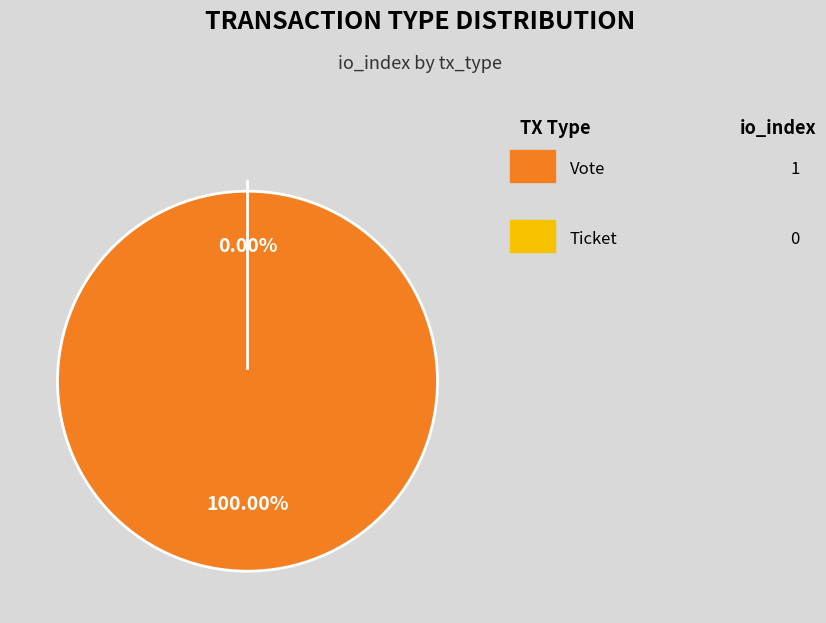

What percentage is the Vote slice, to the nearest percent?

100%